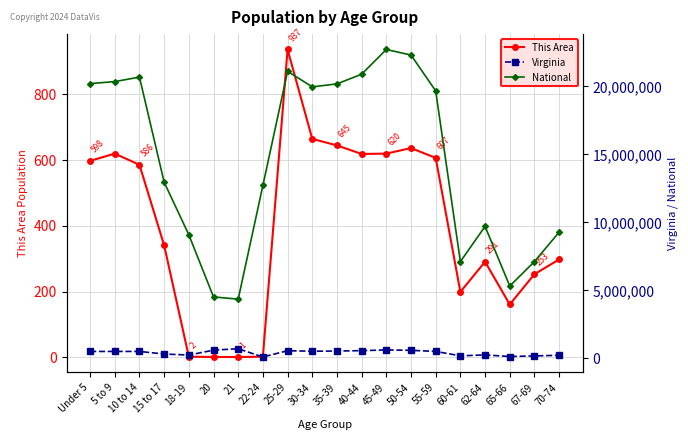

Is it true that This Area equals 2 at 22-24?

True